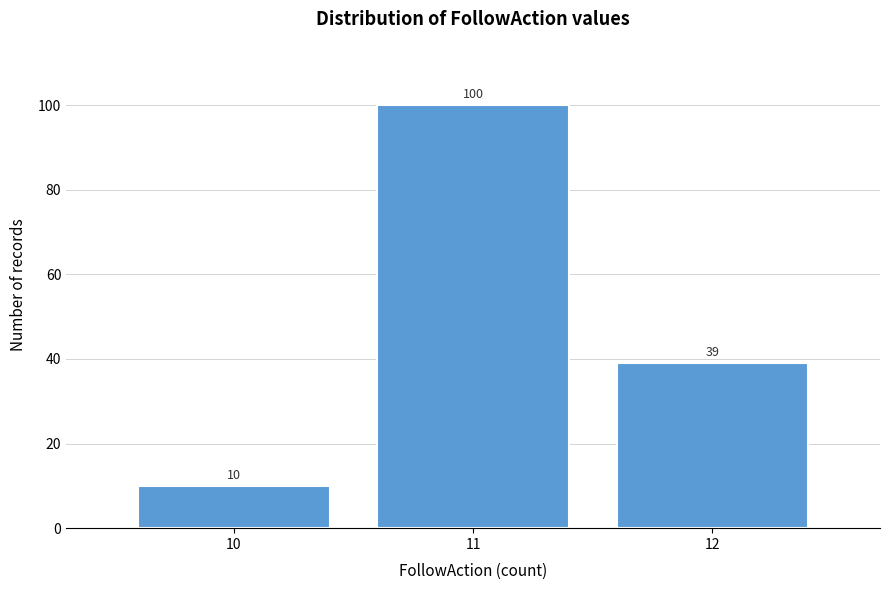

Reading right to left, transcribe all the data shown in this chart.

39	100	10